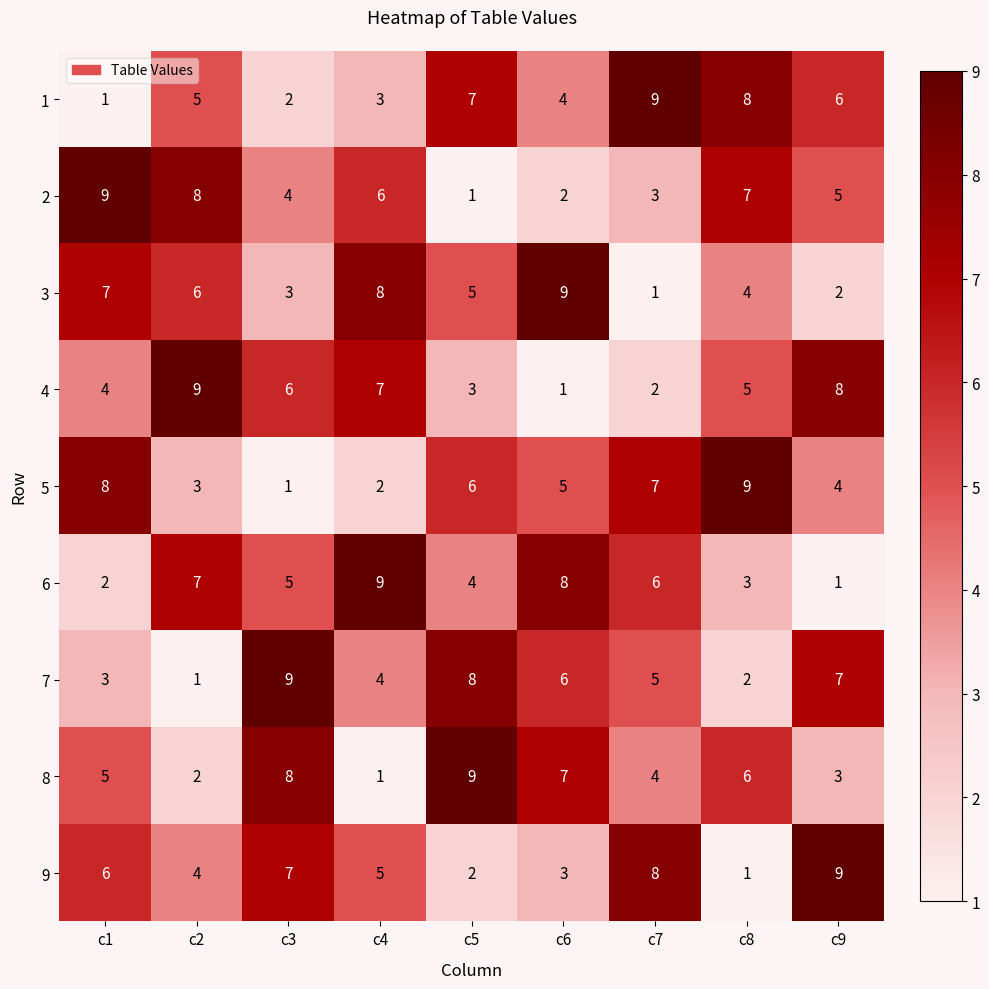

At c5, list the series in order from largest to smallest.

8, 7, 1, 5, 3, 6, 4, 9, 2